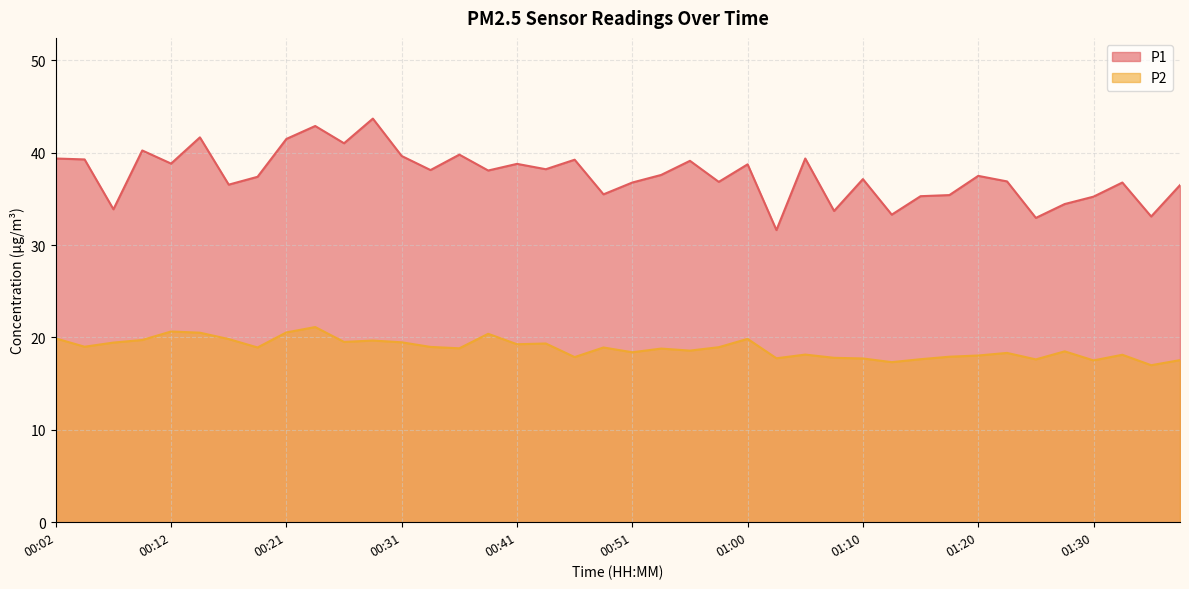

What is the difference between the second highest and minimum values in the P1 series?

11.3